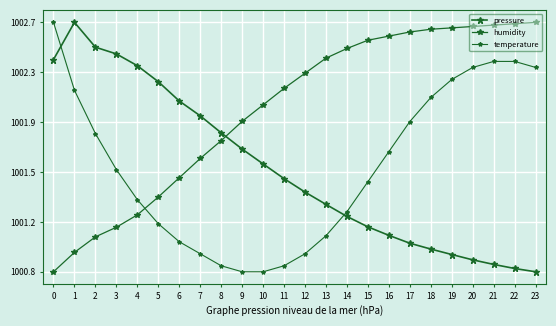

What is the minimum value shown in the chart?

100075.8